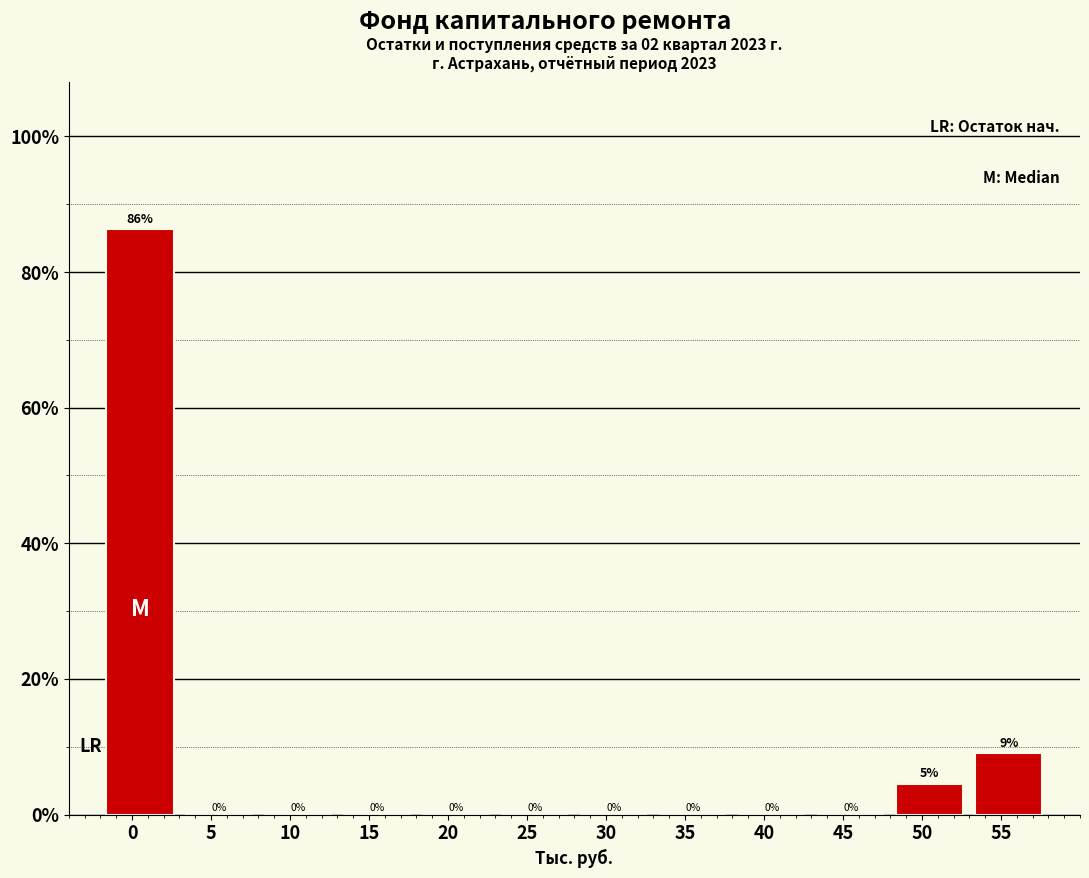

Over which range of the x-axis is the bar tallest?

-2 to 3